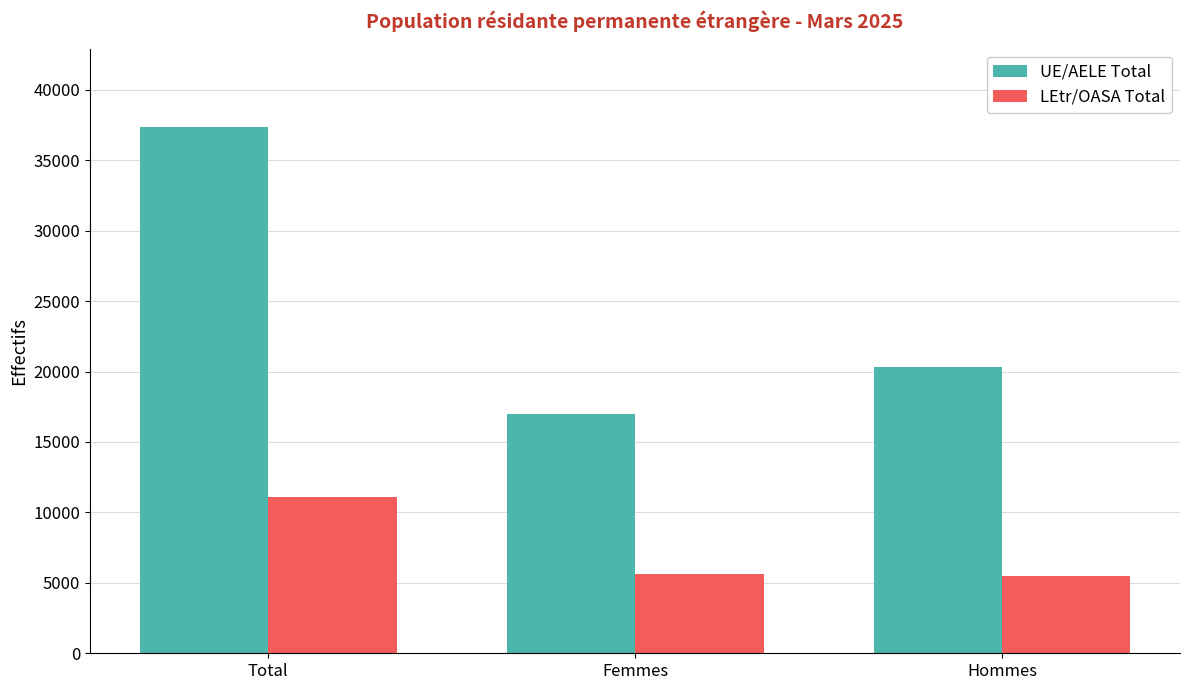

How many data points in LEtr/OASA Total are less than 5629?

1